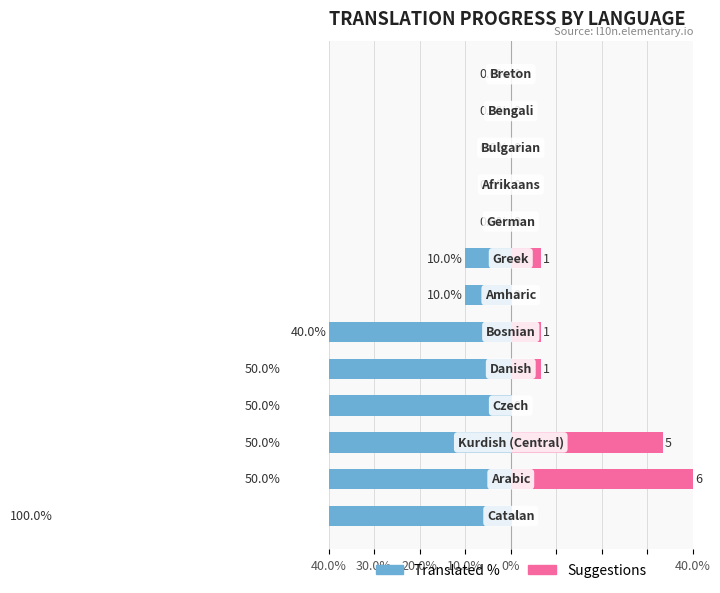

Are the bars grouped side by side (vs. stacked)?

Yes